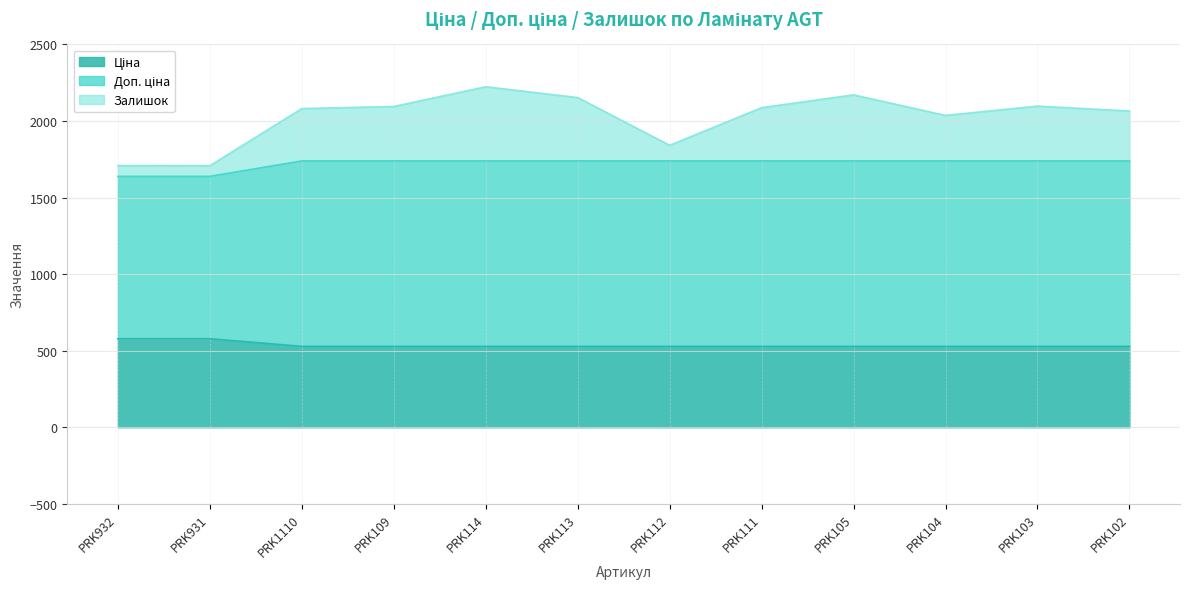

True or false: Доп. ціна and Ціна cross at least once.

False